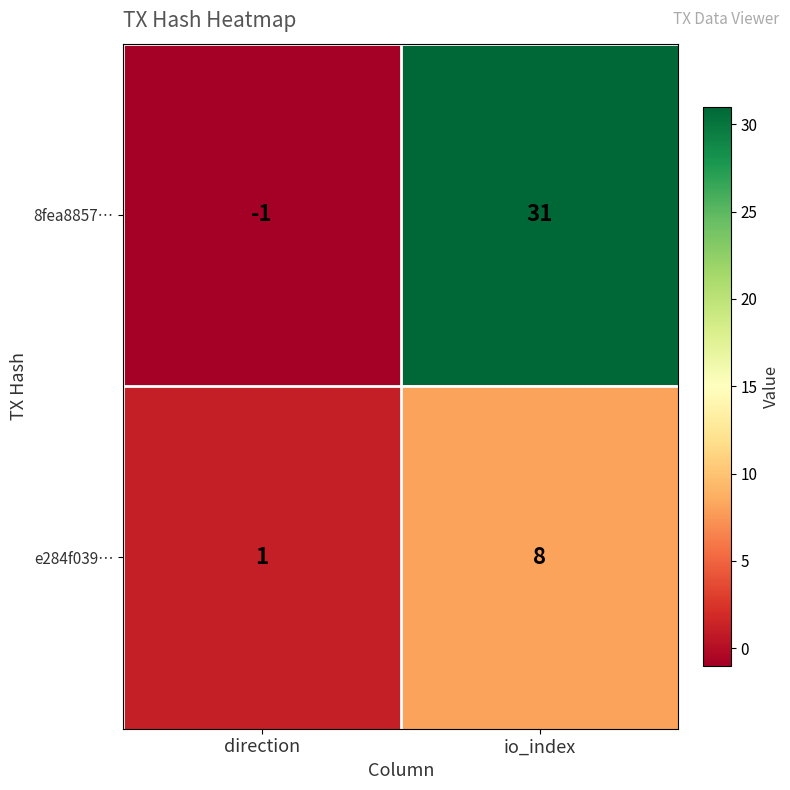

Count the number of data series in this chart.

2